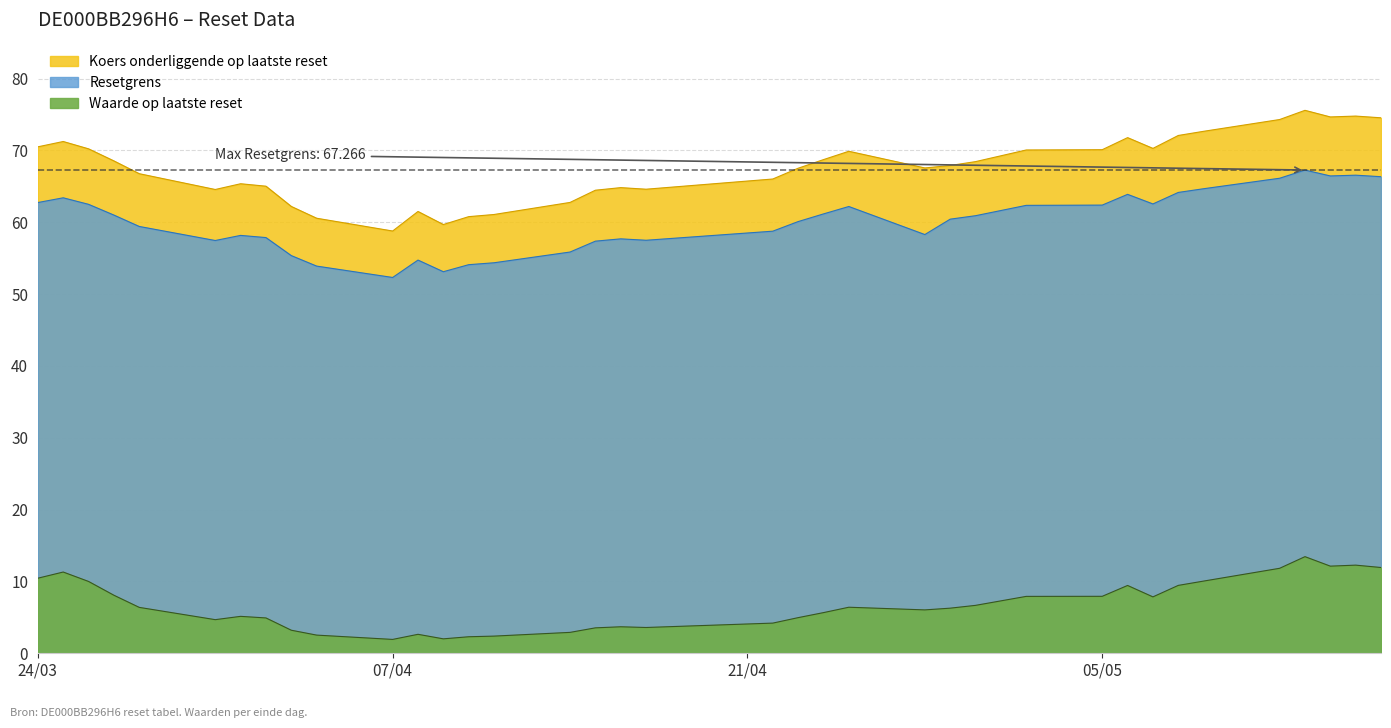

At which label does Koers onderliggende op laatste reset first exceed 67?

24/03